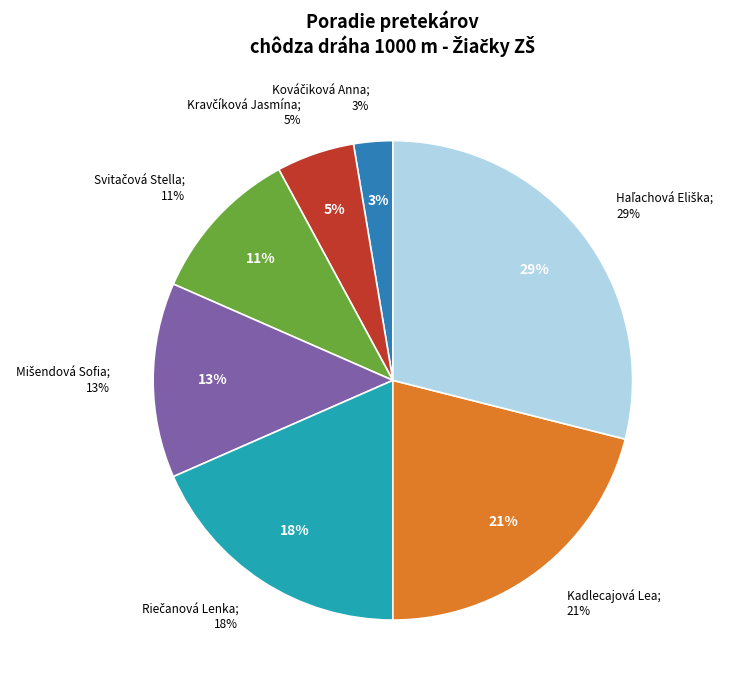

Rank the categories by value from highest to lowest.

Haľachová Eliška, Kadlecajová Lea, Riečanová Lenka, Mišendová Sofia, Svitačová Stella, Kravčíková Jasmína, Kováčiková Anna